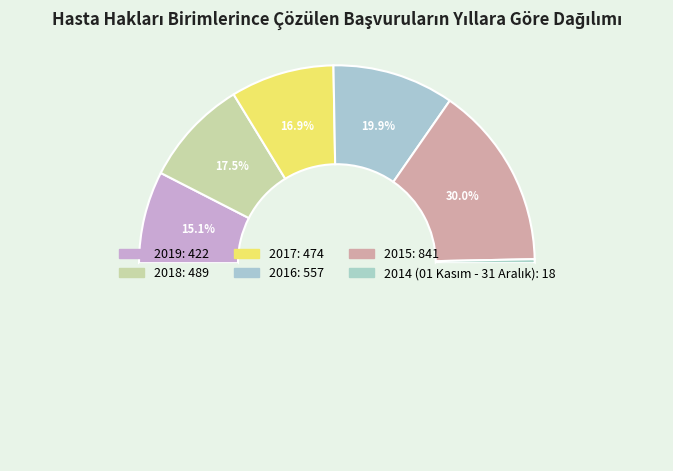

Does 2014 (01 Kasım - 31 Aralık) represent more than half of the total?

No